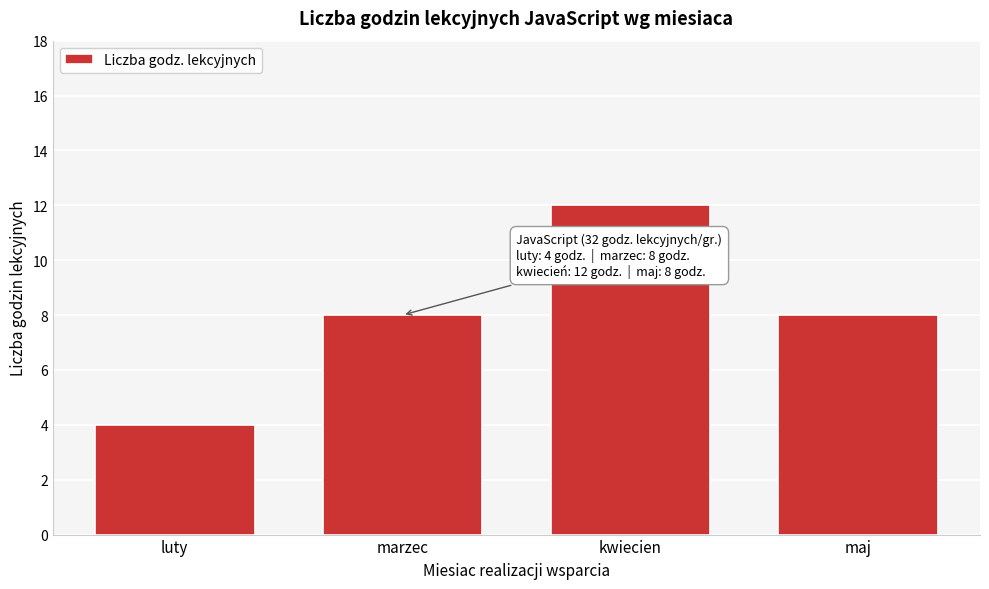

Reading left to right, transcribe all the data shown in this chart.

4	8	12	8